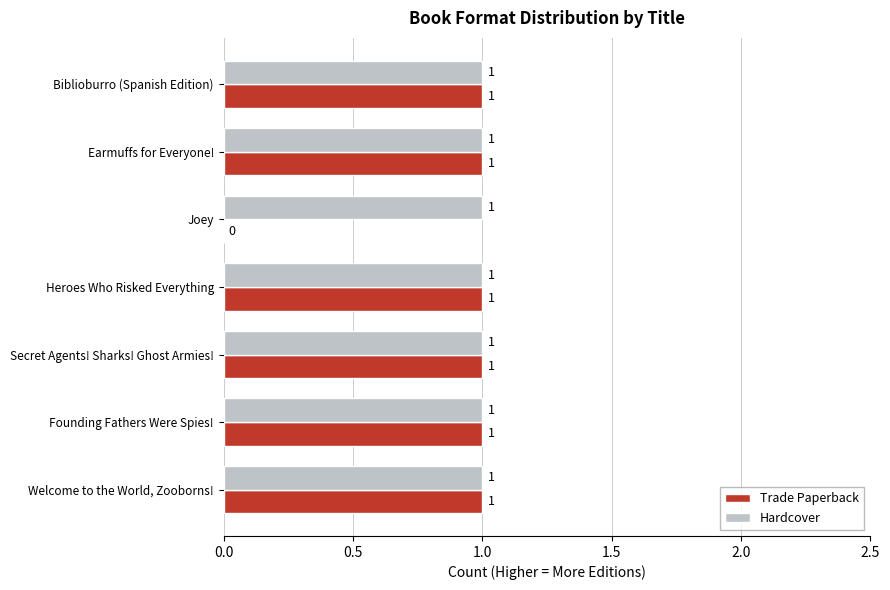

Between Joey and Founding Fathers Were Spies!, which series saw the biggest shift?

Trade Paperback